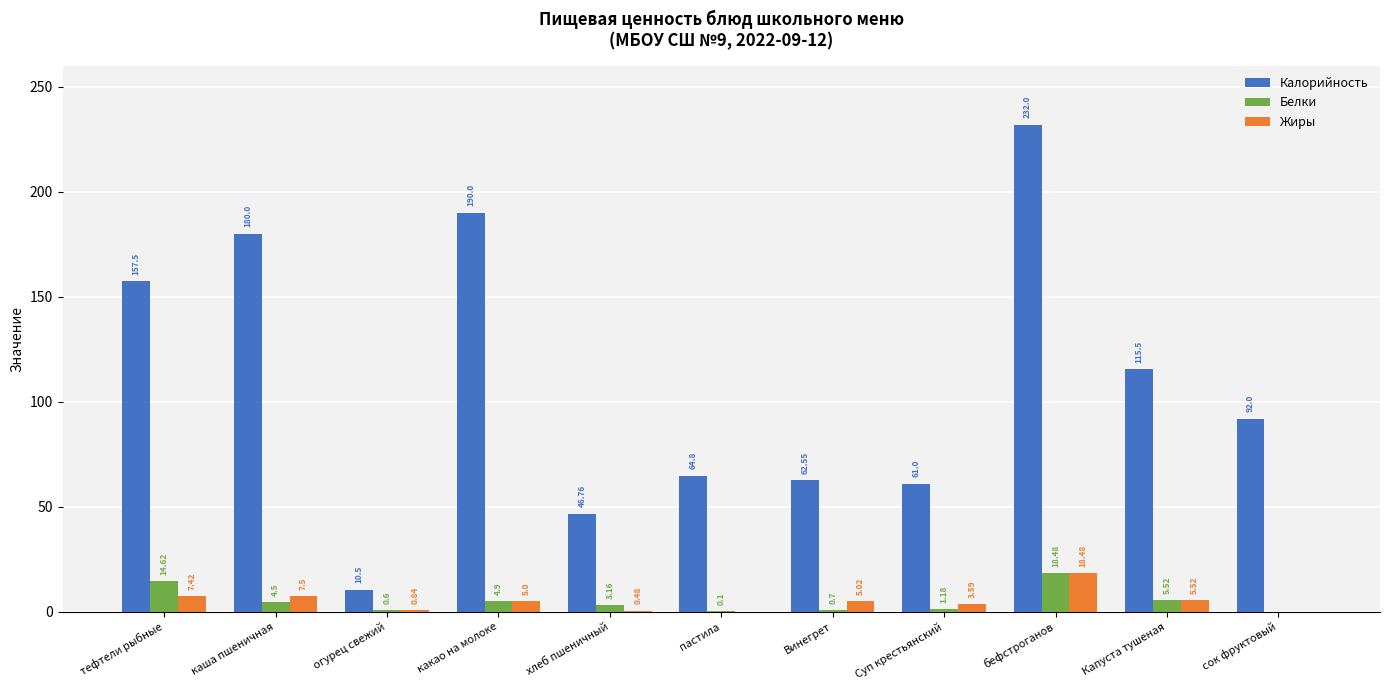

Where does the Калорийность series first go above 92?

тефтели рыбные